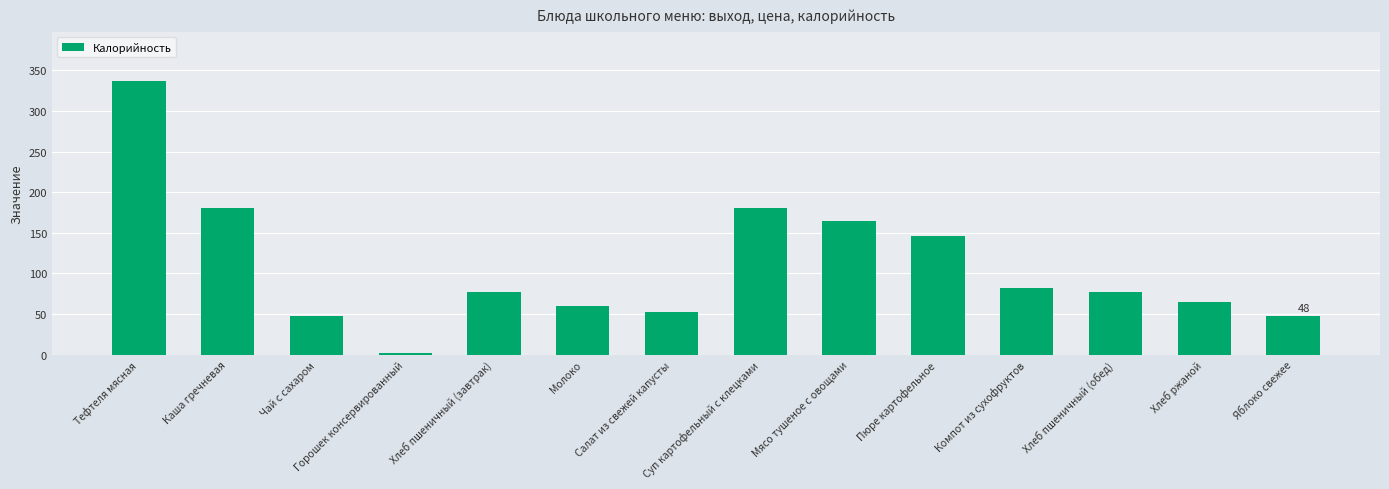

The chart shows a value of 63.6 at Яблоко свежее. True or false?

False